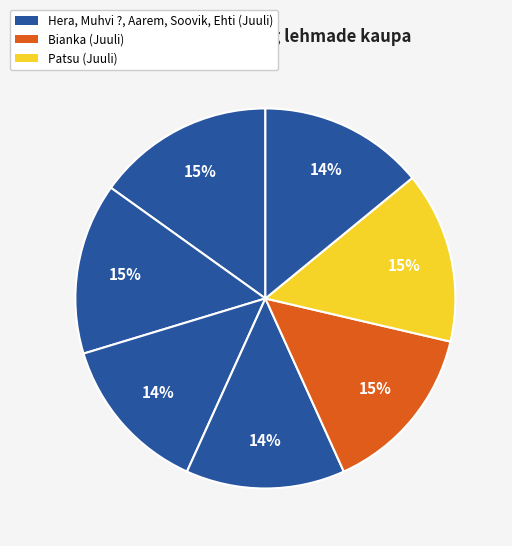

Does any single category account for the majority?

No